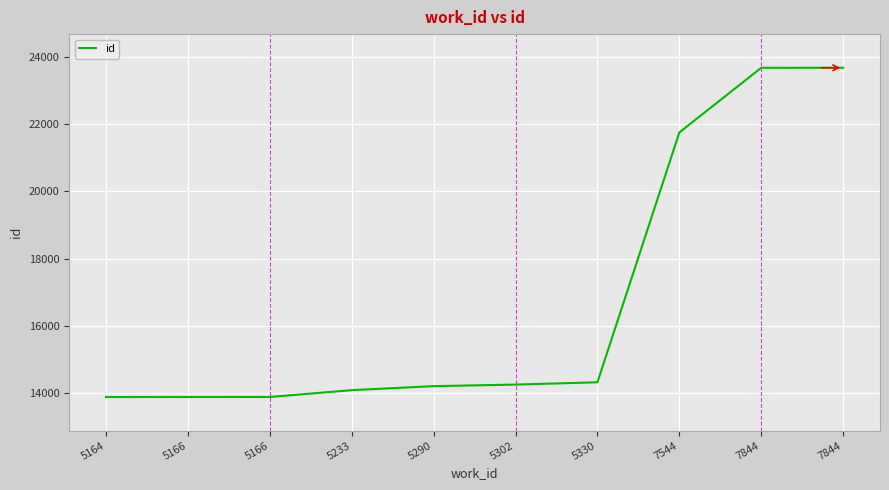

Is this an area chart (filled region under the line)?

No